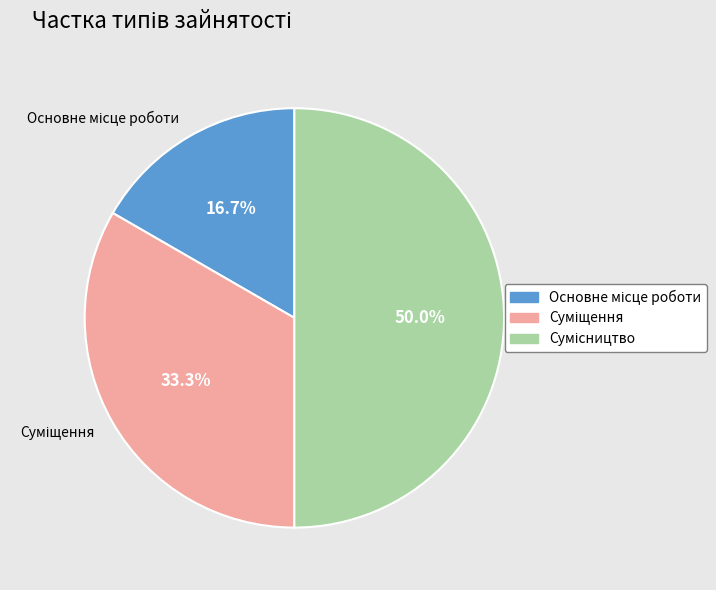

What is the change in value from Суміщення to Сумісництво?

+1